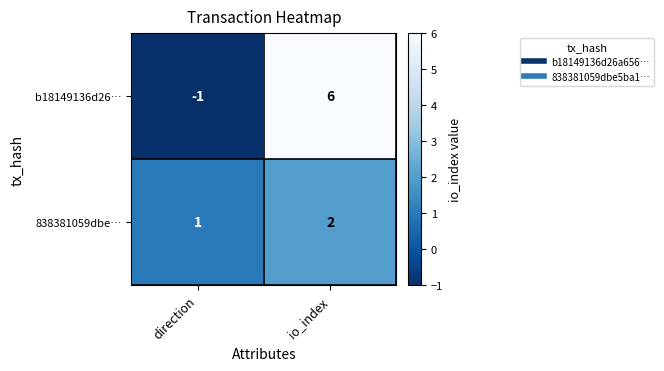

At how many categories does at least one series exceed 5?

1